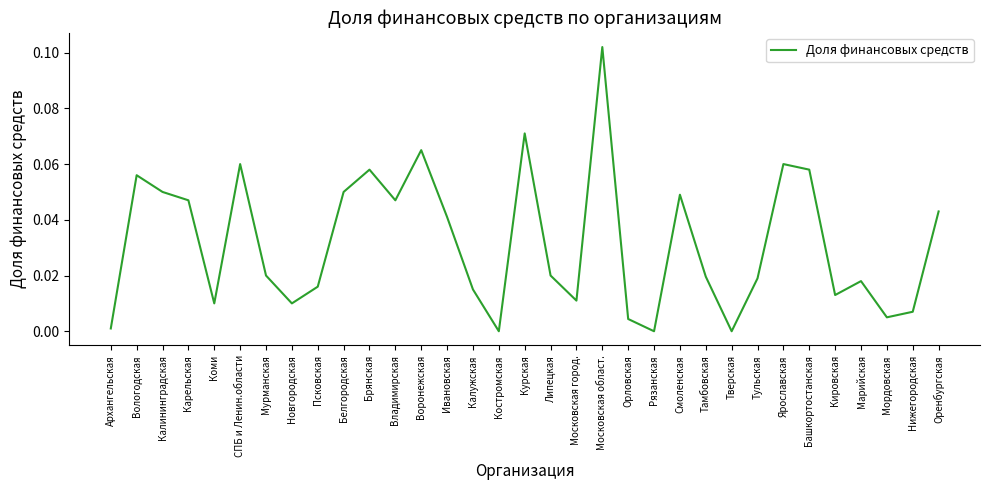

Is it true that the value at Карельская is 0.0?

True